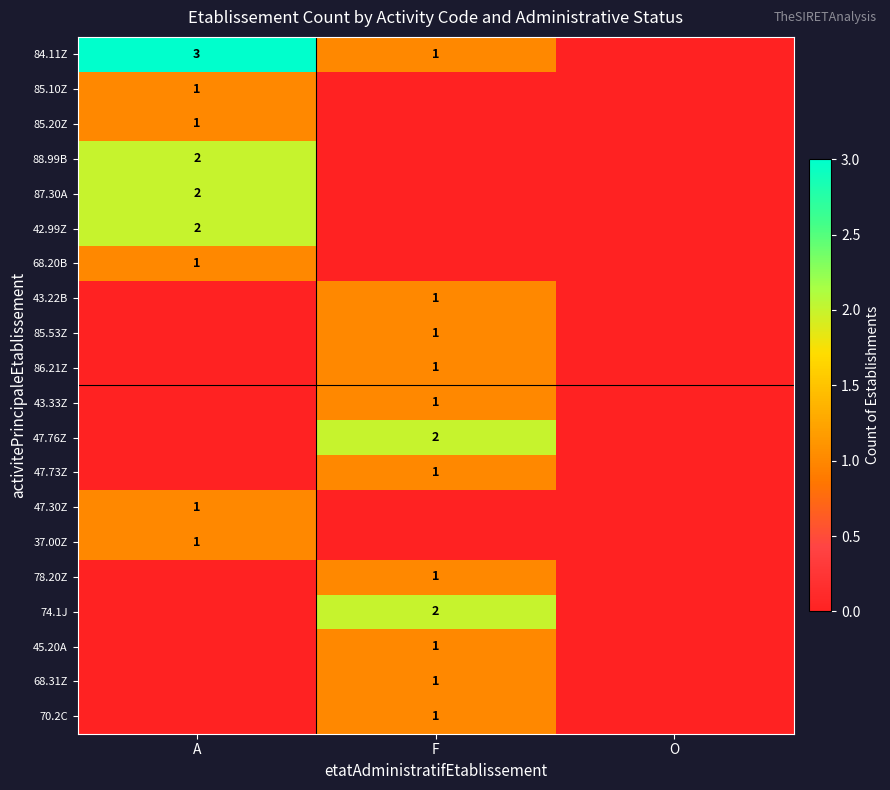

The 47.76Z series shows 3 at F. True or false?

False